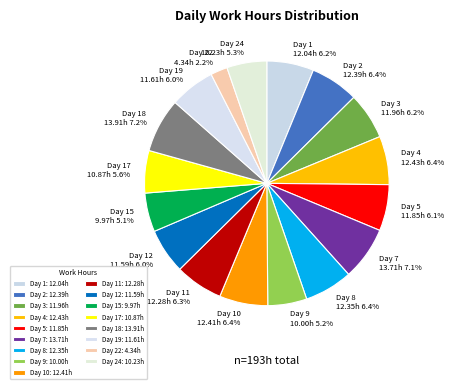

Is it true that Day 15 is 1% of the pie?

False